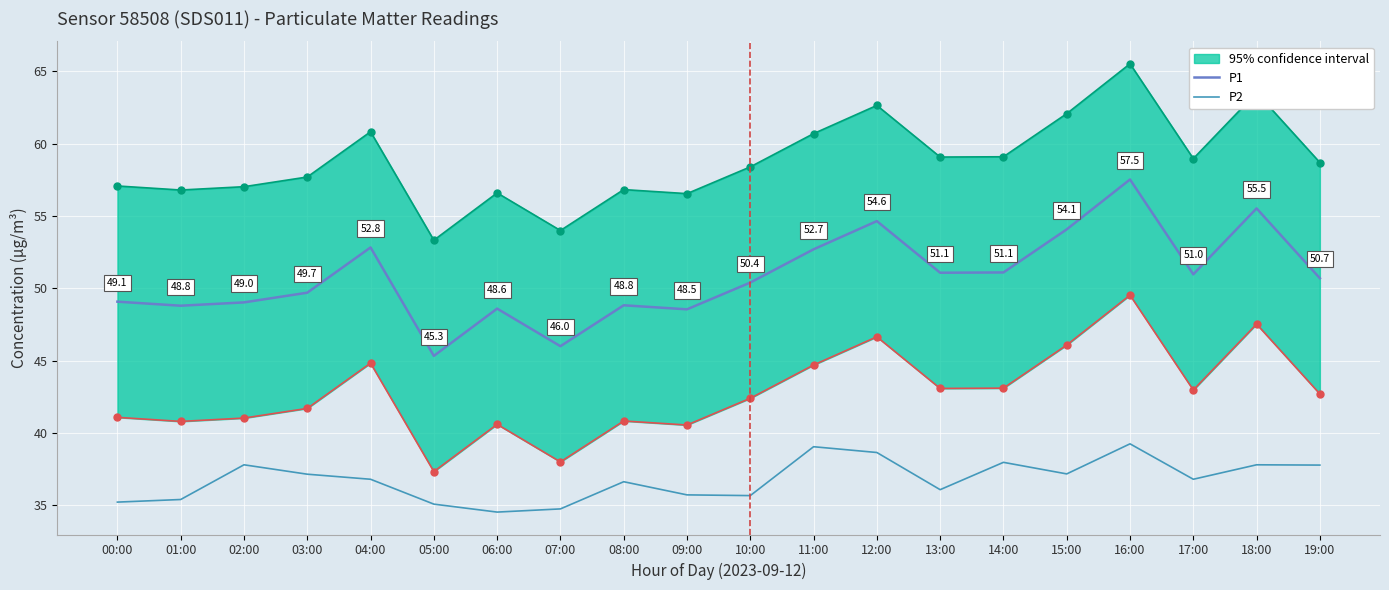

True or false: P1 and P2 intersect in this chart.

False